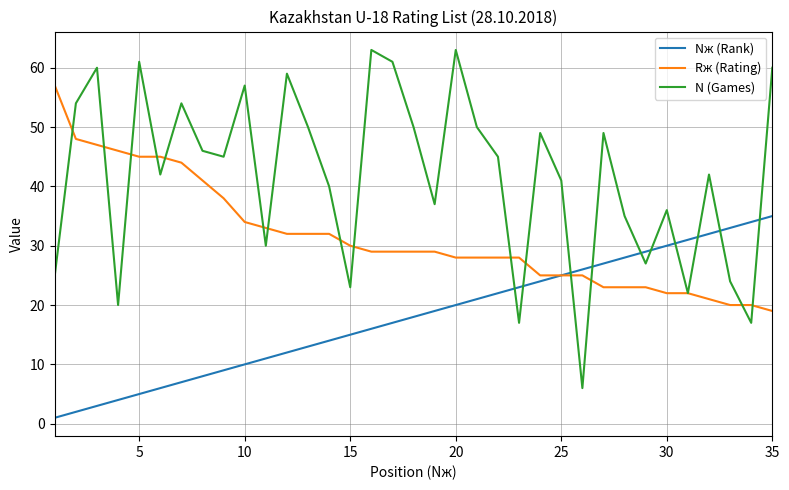

Which series has the largest total across all categories?

N (Games)